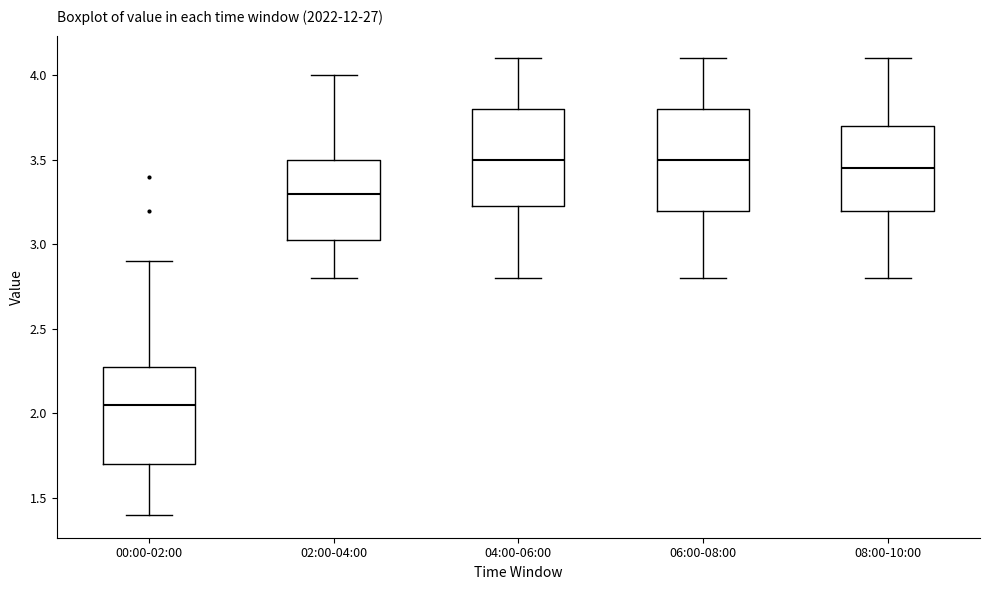

Reading left to right, transcribe this box plot: for each box, give where its median line is, the range the box spans, and where its two whiskers end, as read against the y-axis. The values are not printed on the chart, so give them approximately, as read against the axis.

00:00-02:00: median 2.05, box 1.70 to 2.30, whiskers 1.40 to 2.90
02:00-04:00: median 3.30, box 3.05 to 3.50, whiskers 2.80 to 4.00
04:00-06:00: median 3.50, box 3.25 to 3.80, whiskers 2.80 to 4.10
06:00-08:00: median 3.50, box 3.20 to 3.80, whiskers 2.80 to 4.10
08:00-10:00: median 3.45, box 3.20 to 3.70, whiskers 2.80 to 4.10